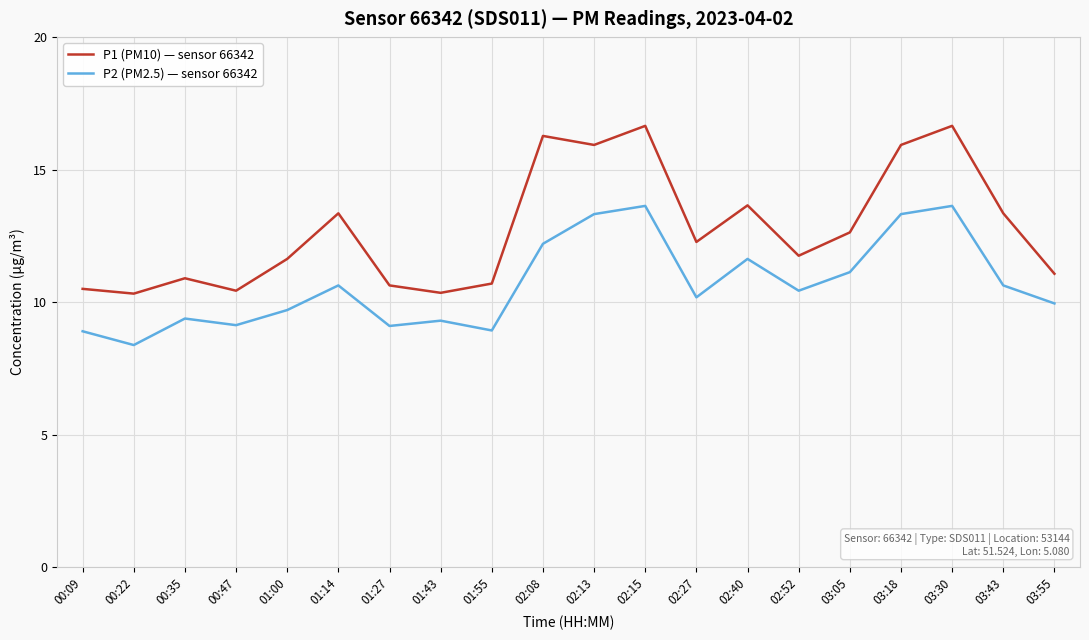

What position from the left is 02:40?

14